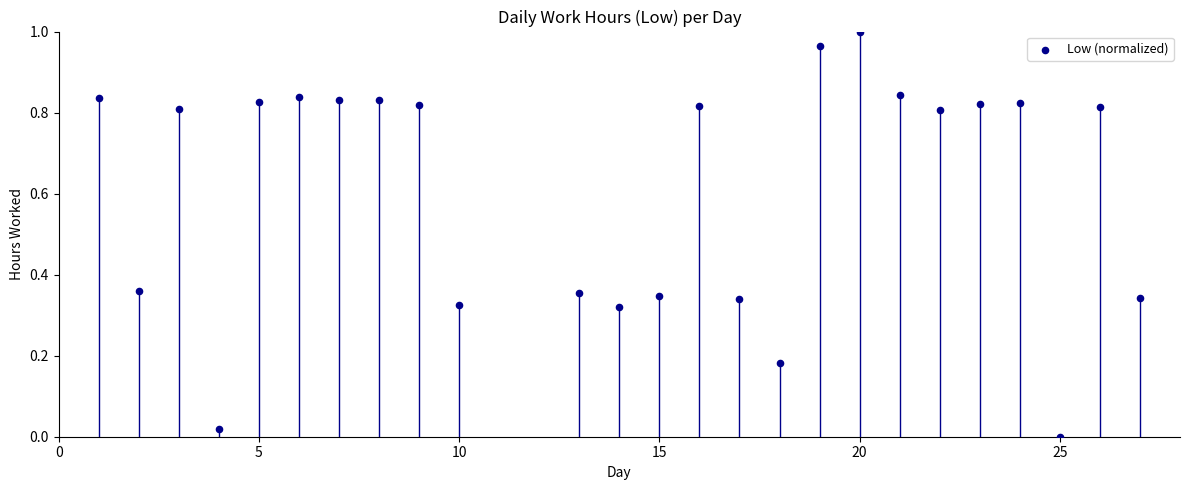

What is the range of X values (max minus min)?

26.0